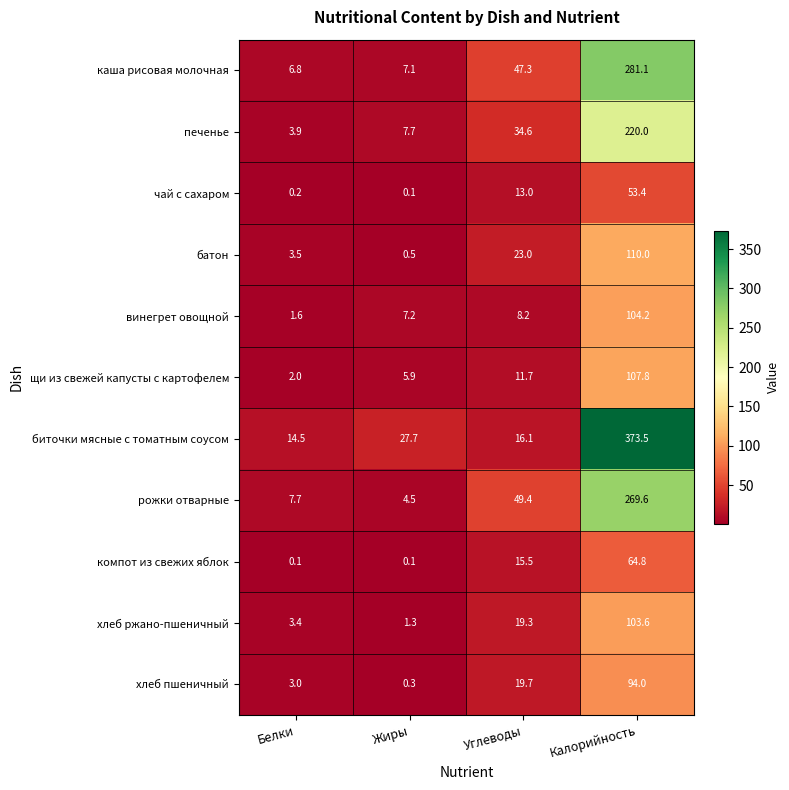

Rank the series at Белки from lowest to highest value.

компот из свежих яблок, чай с сахаром, винегрет овощной, щи из свежей капусты с картофелем, хлеб пшеничный, хлеб ржано-пшеничный, батон, печенье, каша рисовая молочная, рожки отварные, биточки мясные с томатным соусом